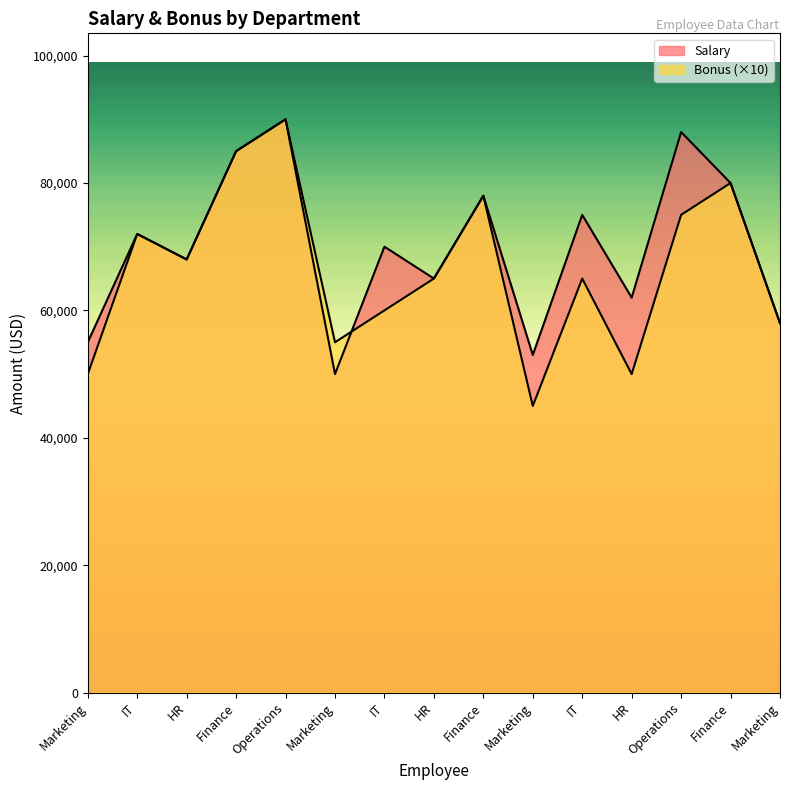

Reading left to right, what are all the values shown in this chart?

Salary: Marketing=55000	IT=72000	HR=68000	Finance=85000	Operations=90000	Marketing=50000	IT=70000	HR=65000	Finance=78000	Marketing=53000	IT=75000	HR=62000	Operations=88000	Finance=80000	Marketing=58000
Bonus: Marketing=50000	IT=72000	HR=68000	Finance=85000	Operations=90000	Marketing=55000	IT=60000	HR=65000	Finance=78000	Marketing=45000	IT=65000	HR=50000	Operations=75000	Finance=80000	Marketing=58000